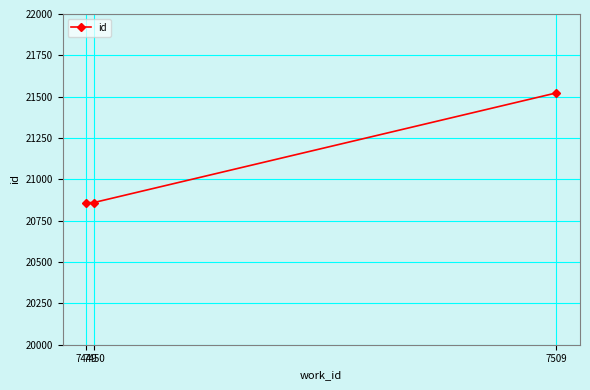

What is the value of the 2nd point from the left?

20860